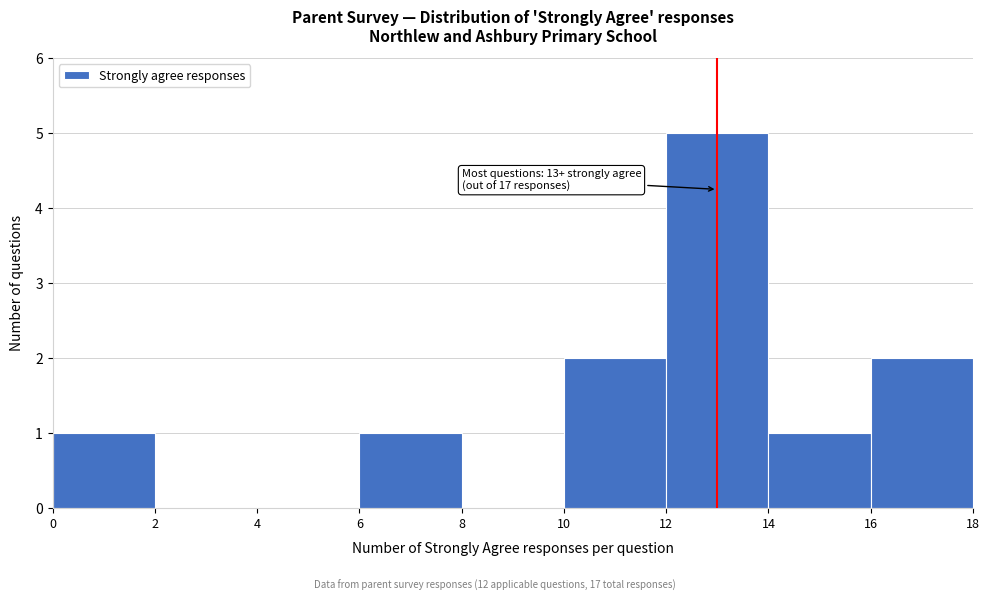

Which range on the x-axis has the tallest bar?

12 to 14